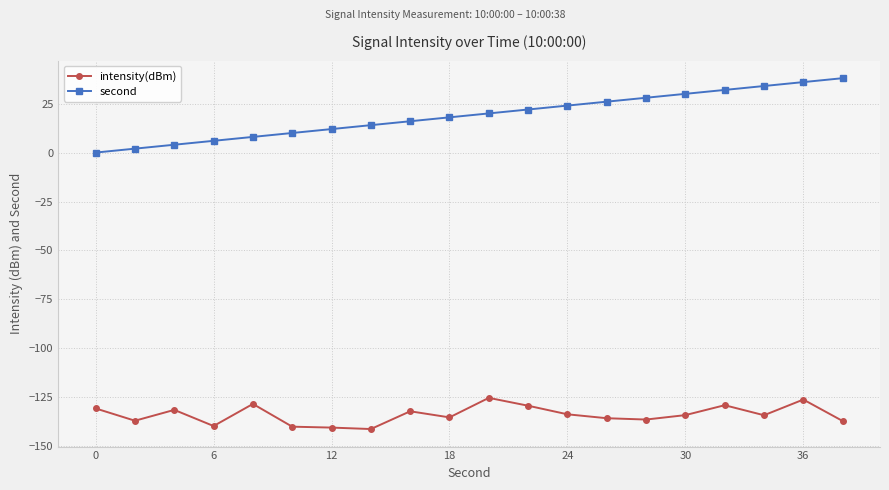

List the series in order of their overall mean, highest first.

second, intensity(dBm)